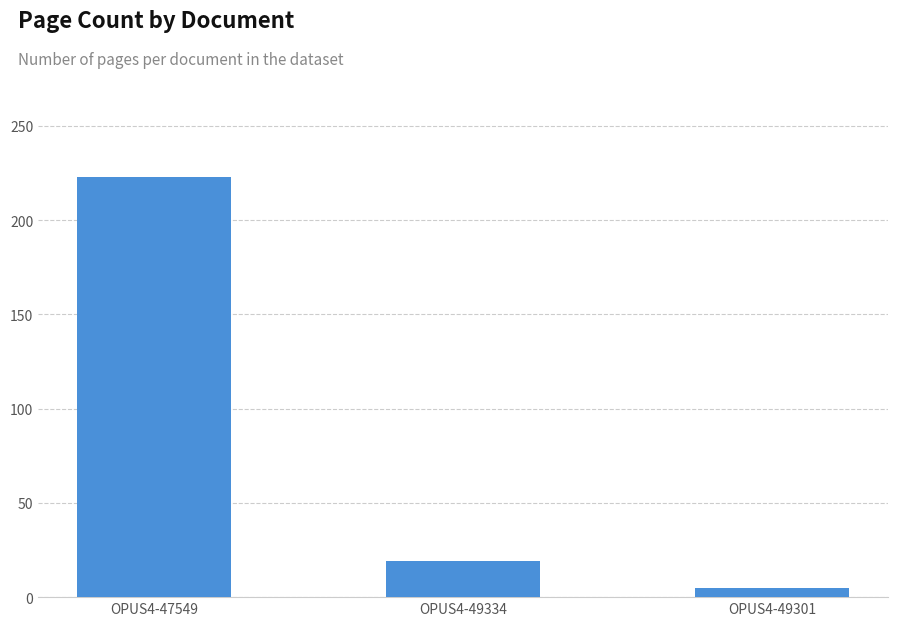

True or false: the data shows 223 at OPUS4-47549.

True